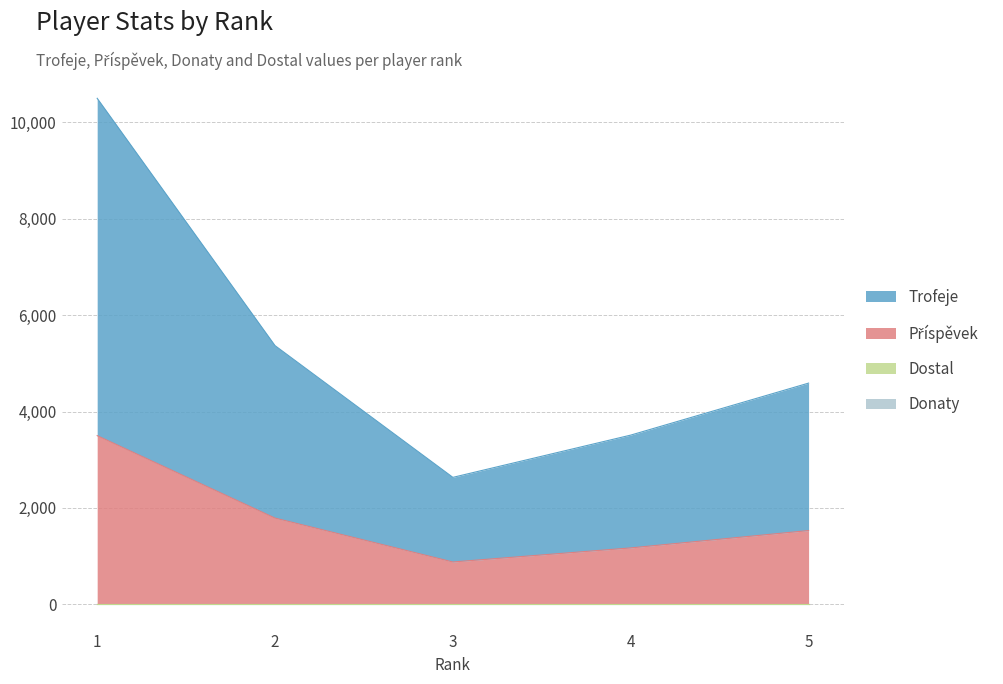

Does the chart have visible grid lines?

Yes